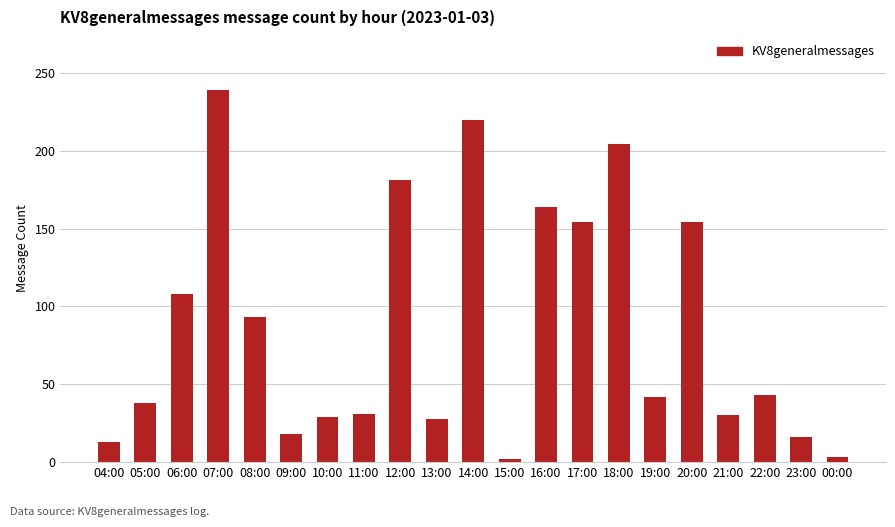

Is it true that the value at 21:00 is 8?

False